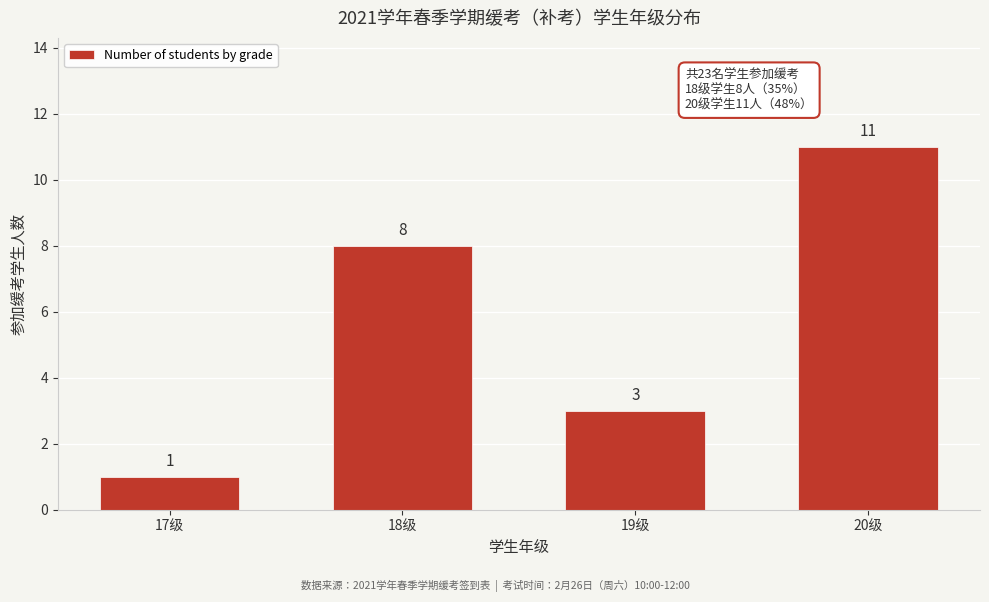

Reading left to right, what are all the values shown in this chart?

1	8	3	11